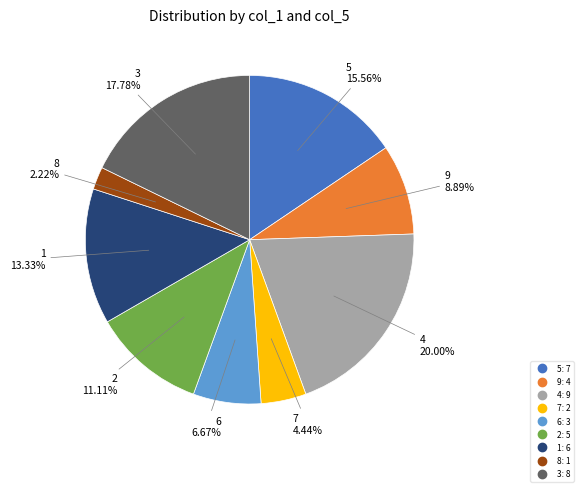

What percentage is the 6 slice, to the nearest percent?

7%